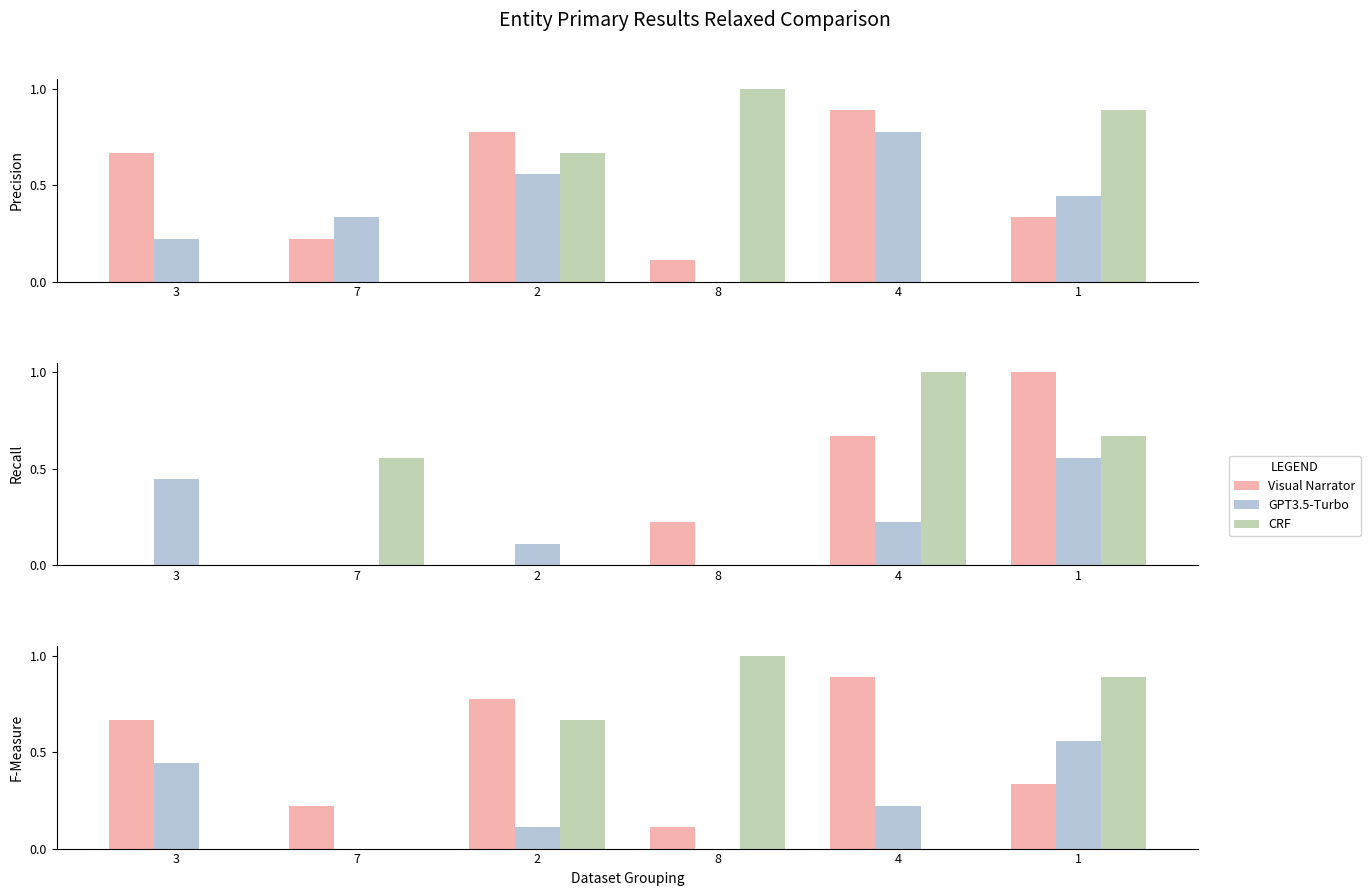

Which series has the largest total across all categories?

Visual Narrator